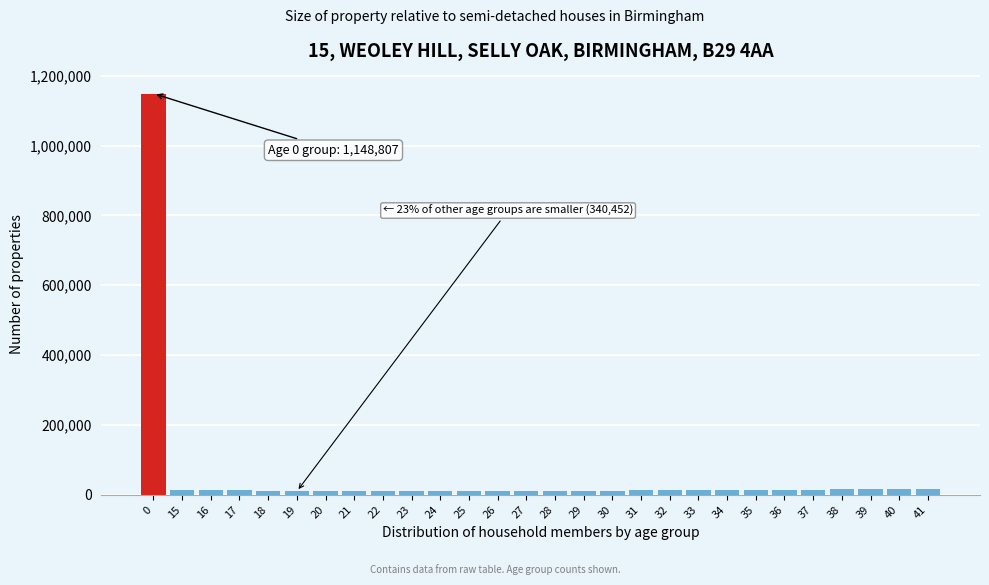

The chart shows a value of 483250 at 0. True or false?

False